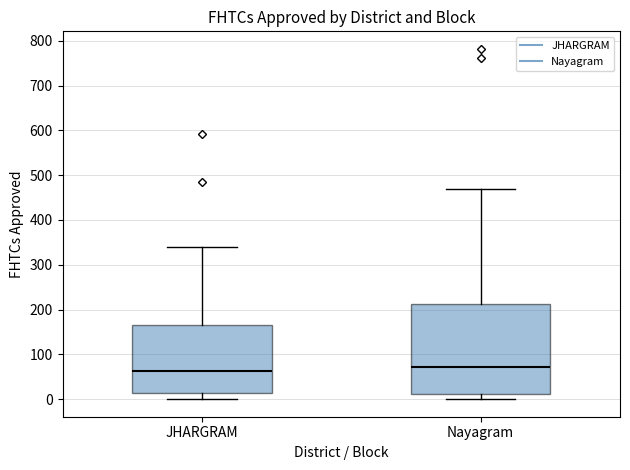

Which box is the tallest, from its lower edge to its upper edge?

Nayagram